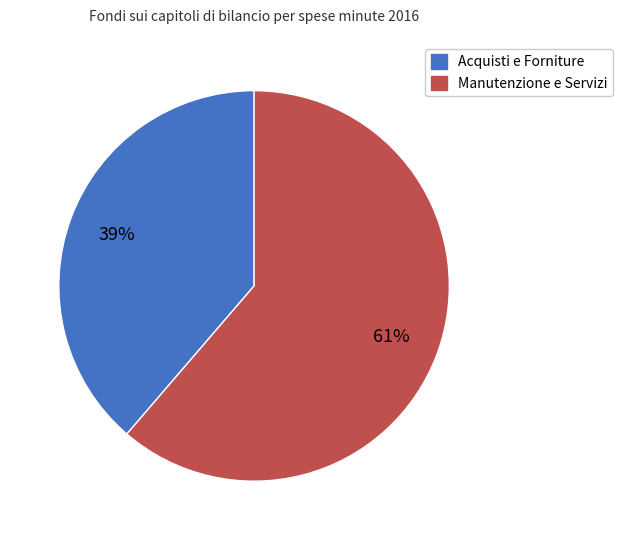

Is there a majority slice in this chart?

Yes